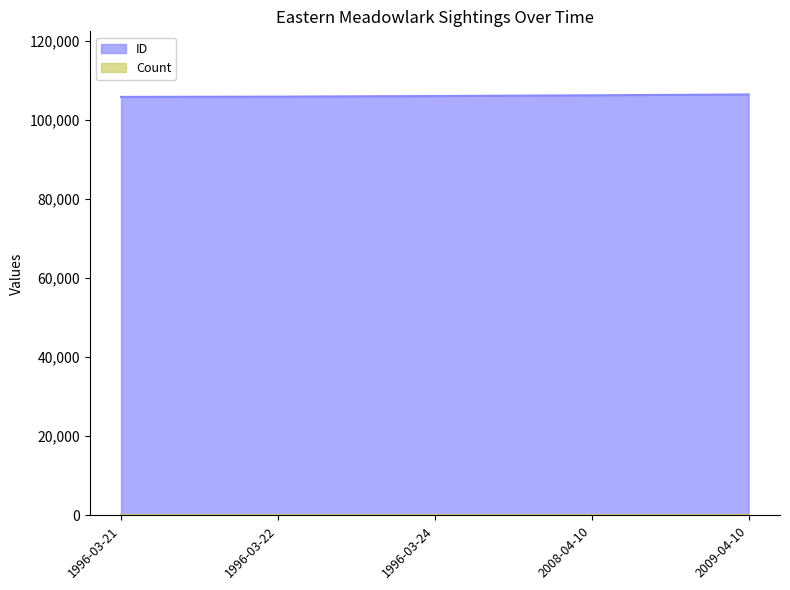

Where is the data nearest to the value 106137?

1996-03-24